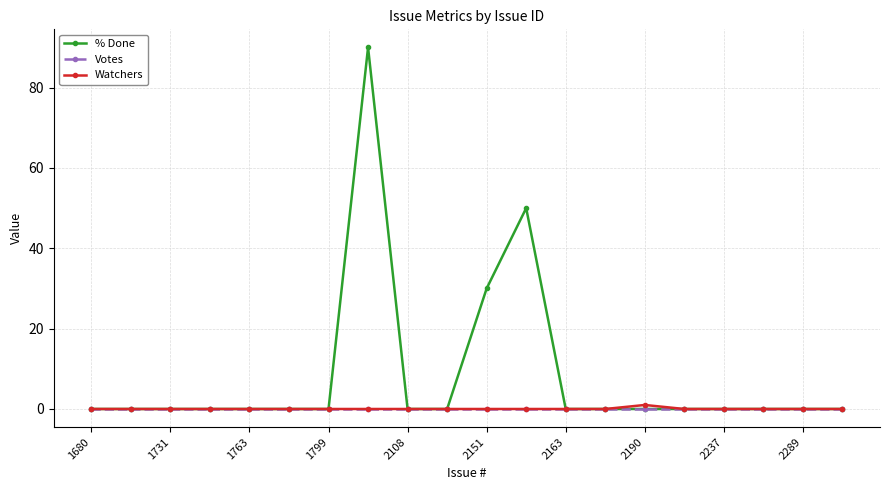

Which series has the largest total across all categories?

% Done